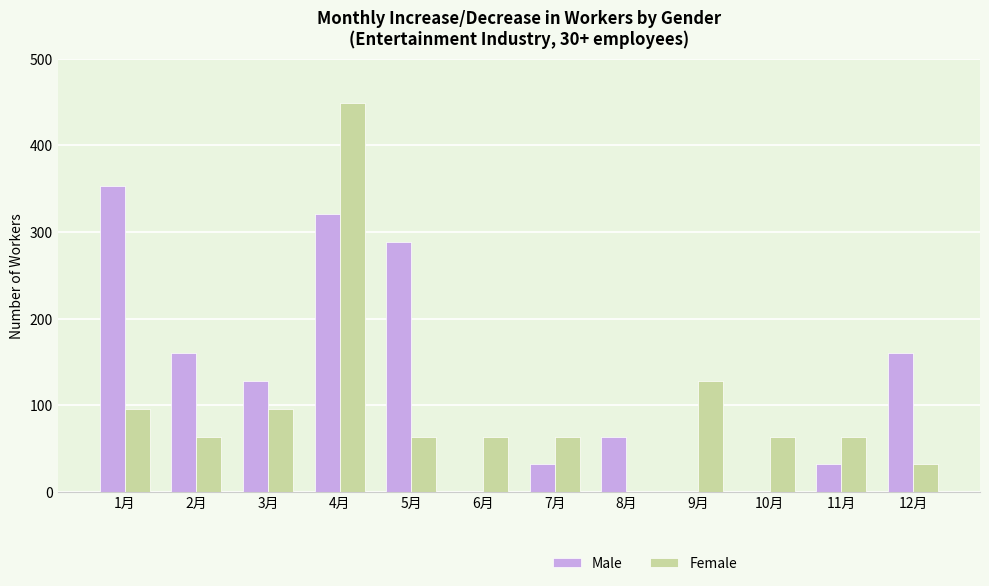

At which category is the sum across all series the highest?

4月